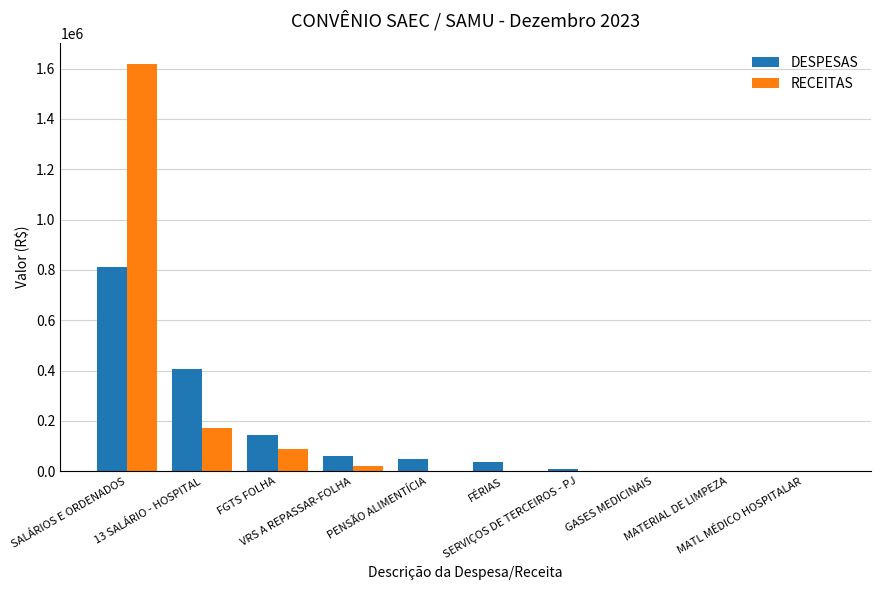

What is the sum of all RECEITAS values?

1902469.6